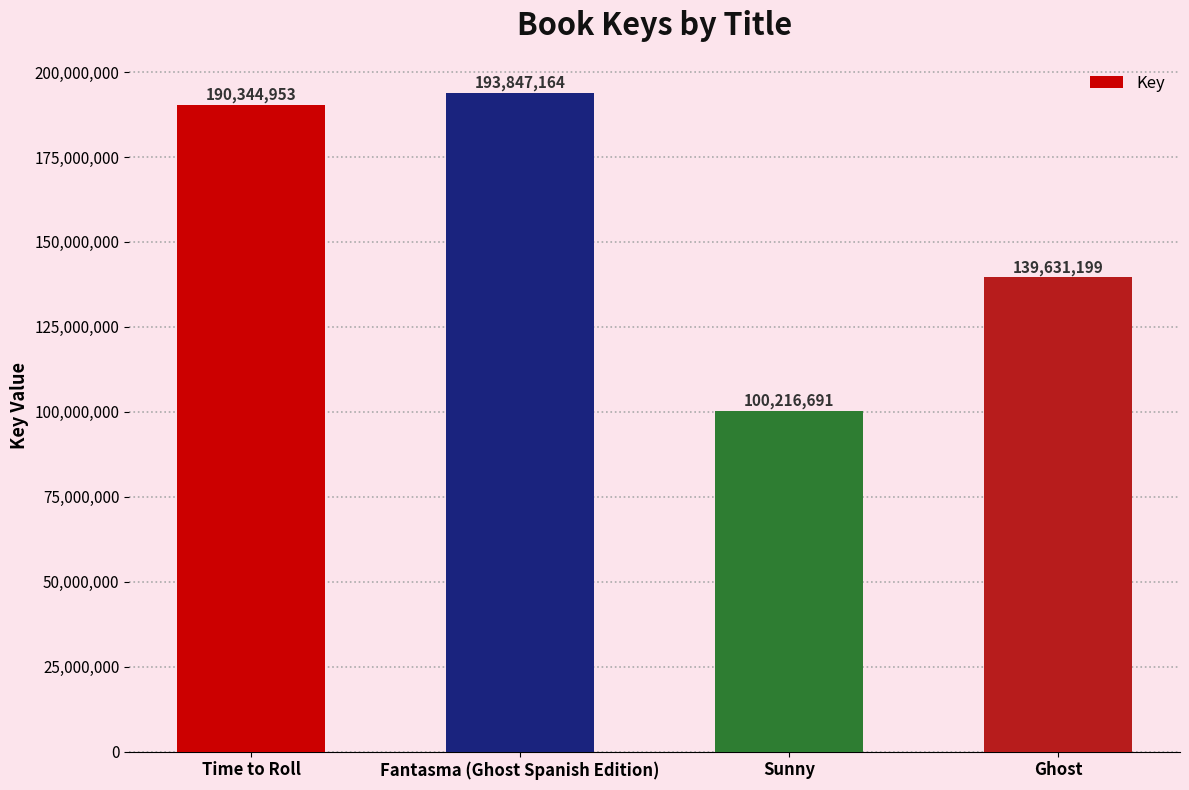

The chart shows a value of 190344953 at Time to Roll. True or false?

True